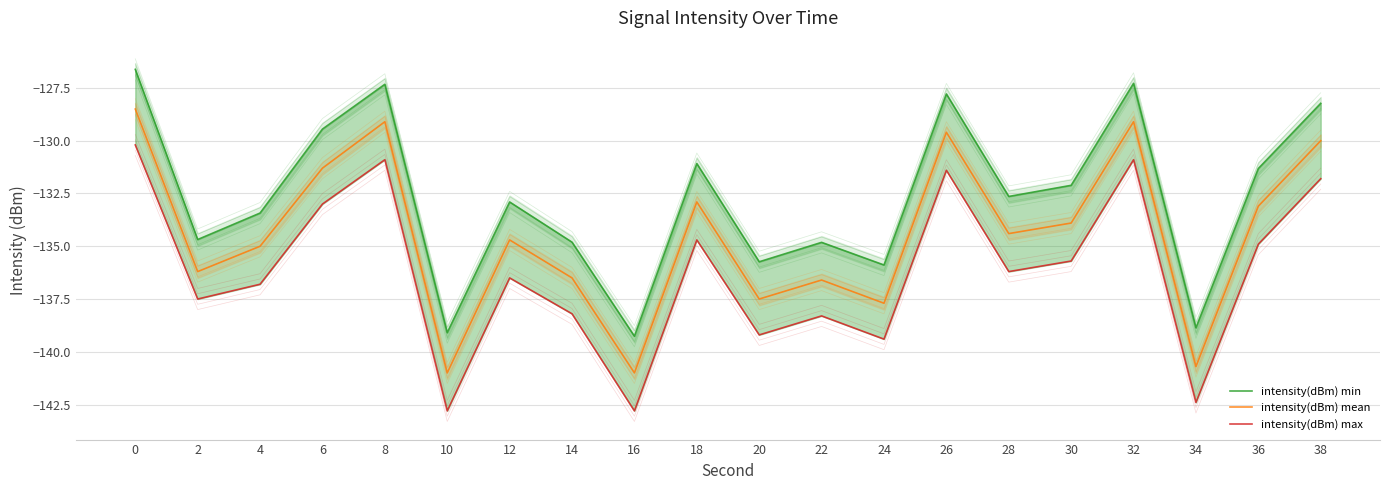

True or false: intensity(dBm) mean and intensity(dBm) max intersect in this chart.

False